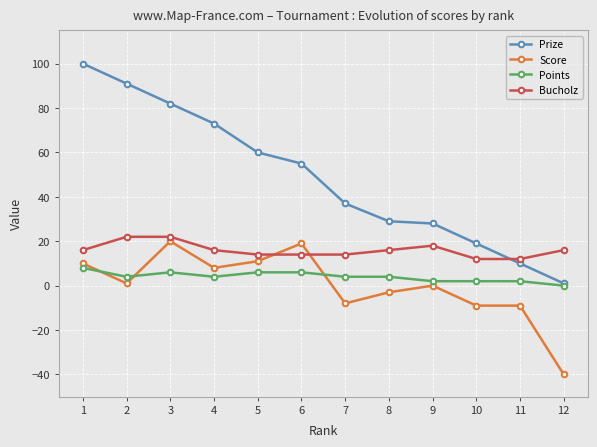

Reading left to right, what are all the values shown in this chart?

Prize: 100	91	82	73	60	55	37	29	28	19	10	1
Score: 10	1	20	8	11	19	-8	-3	0	-9	-9	-40
Points: 8	4	6	4	6	6	4	4	2	2	2	0
Bucholz: 16	22	22	16	14	14	14	16	18	12	12	16